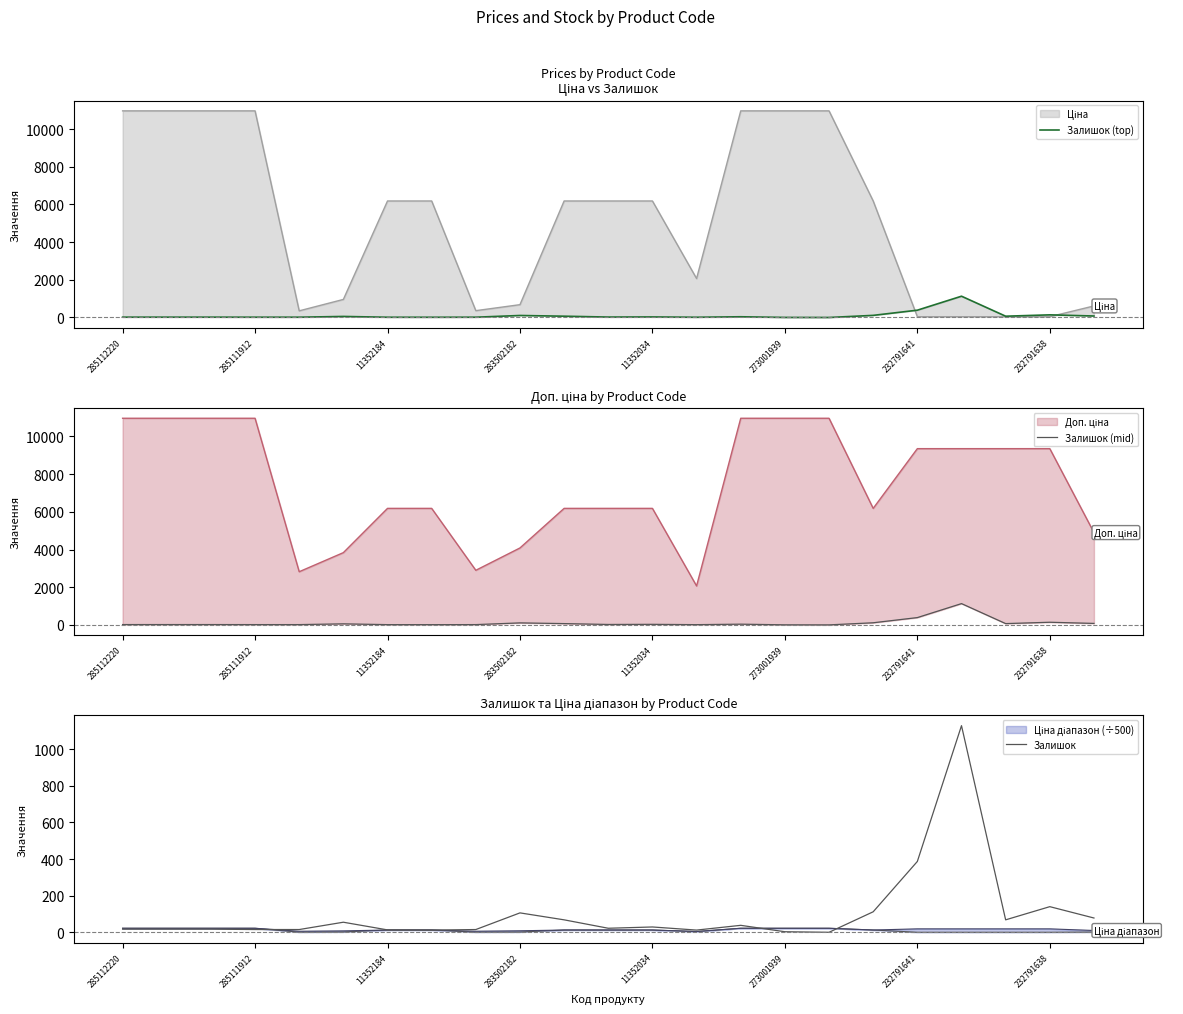

Which has a higher value, 17 or 8?

17